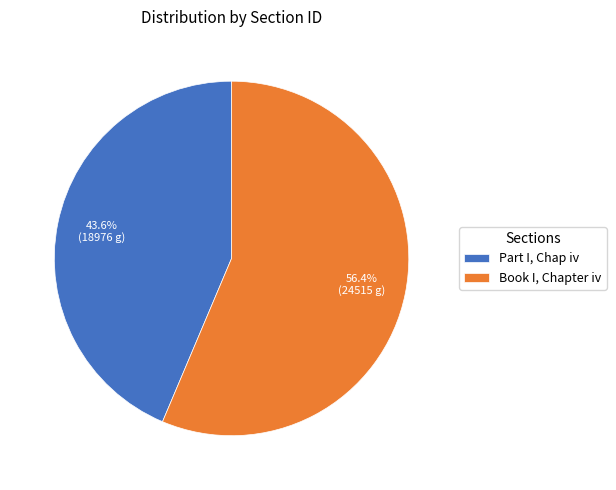

To the nearest percent, what is the difference between the Book I, Chapter iv and Part I, Chap iv slice percentages?

13%